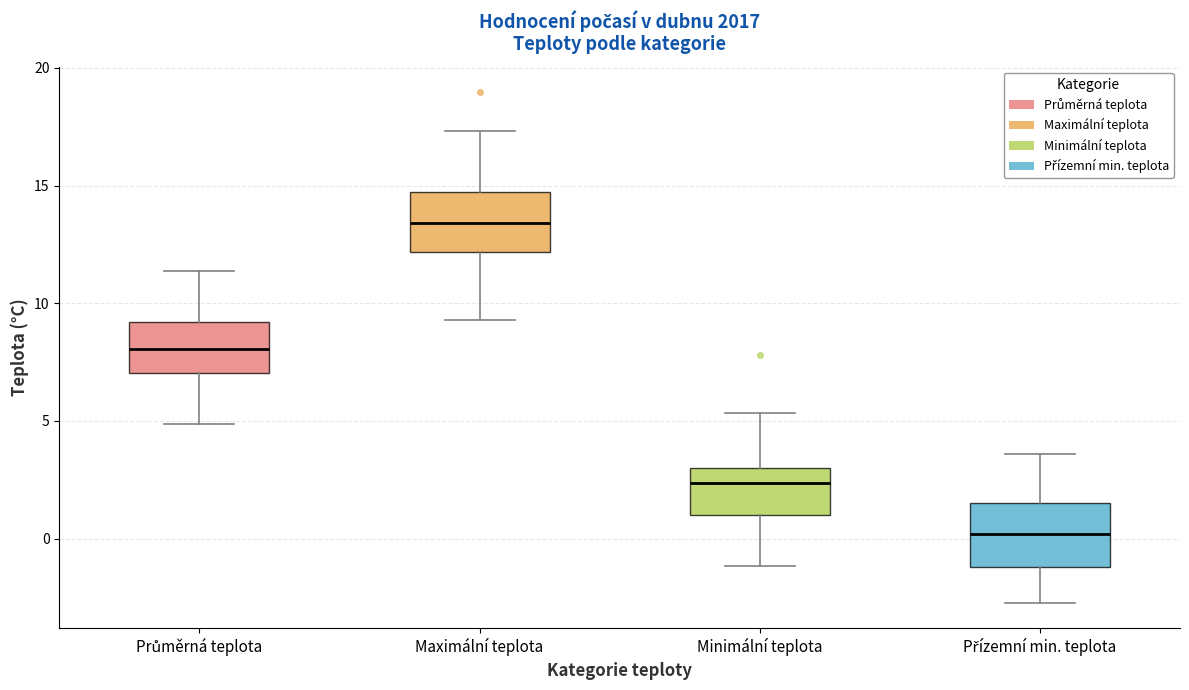

Where does the median line of the box for Maximální teplota sit on the y-axis? The values are not printed on the chart, so give them approximately, as read against the axis.

13.5